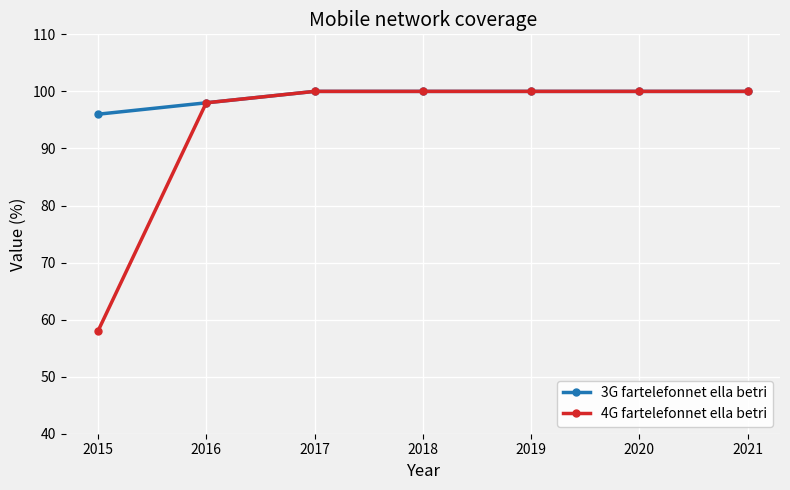

Which series has the largest range (max minus min)?

4G fartelefonnet ella betri